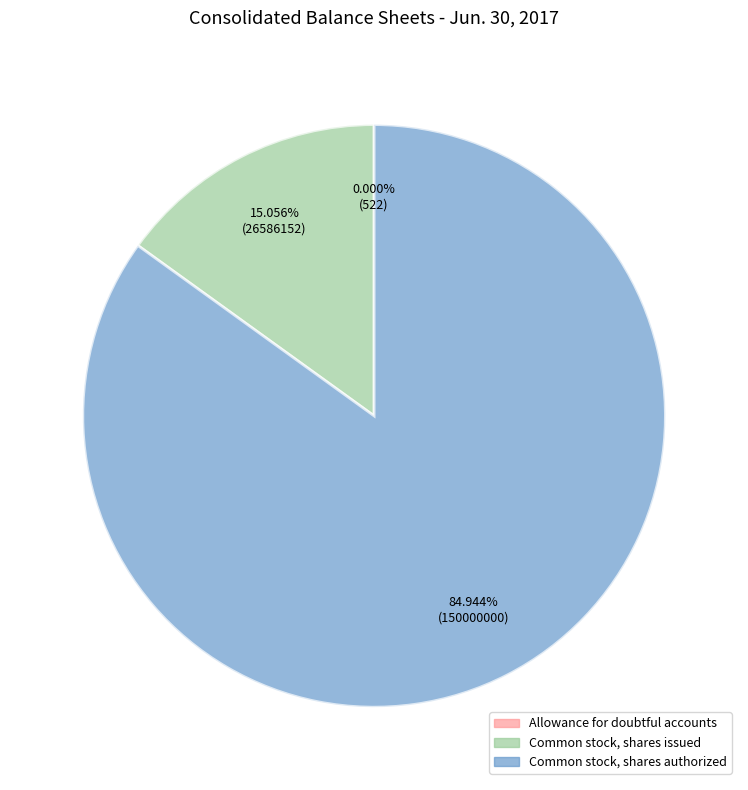

What is the majority slice?

Common stock, shares authorized